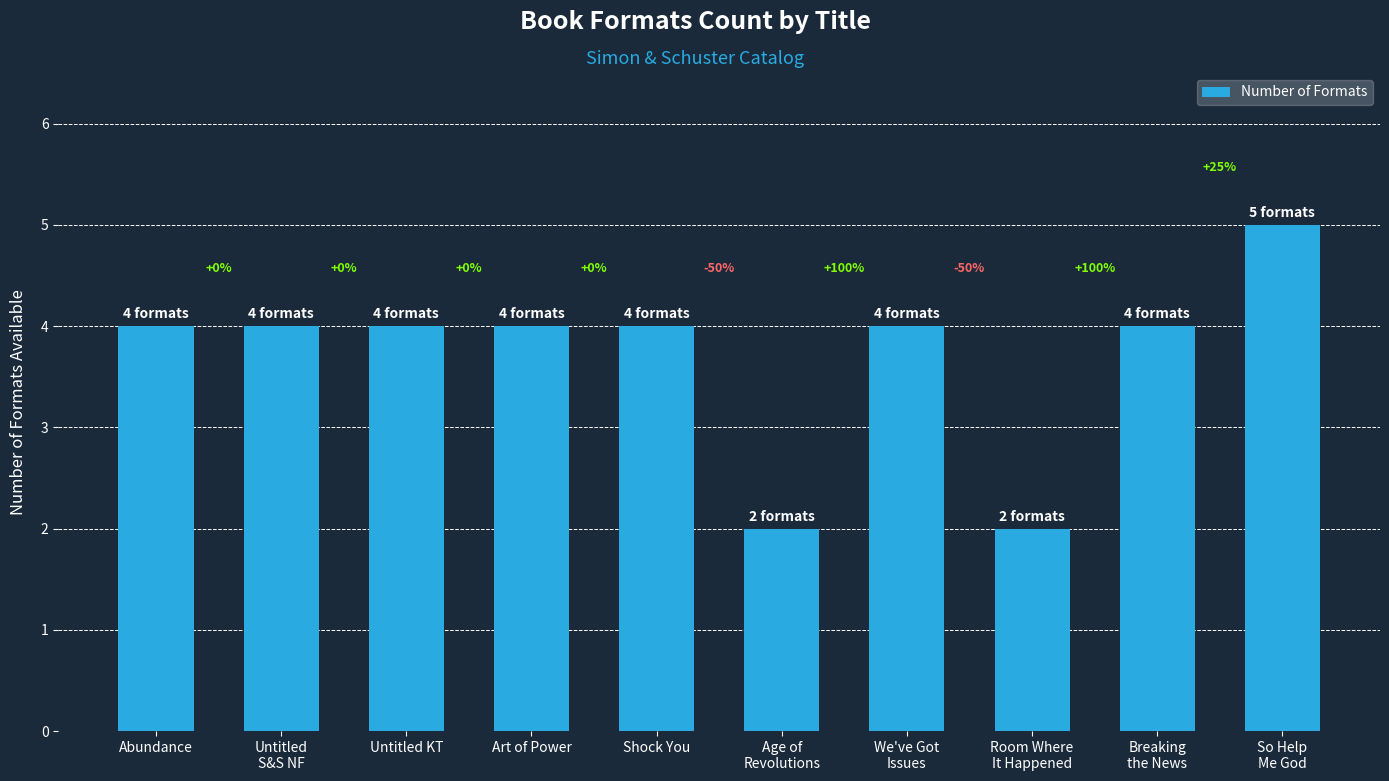

How many bars are there in total?

10